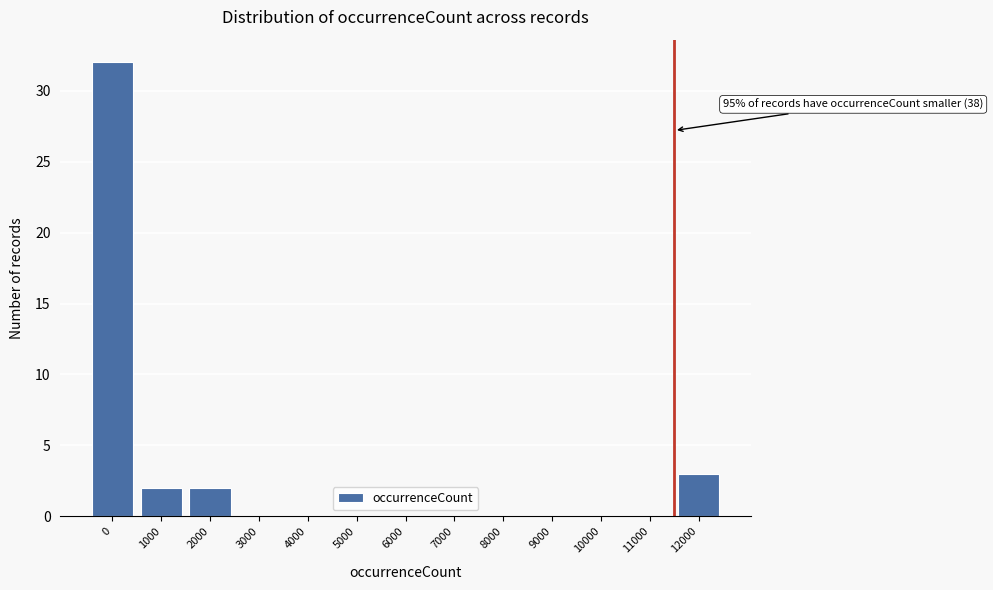

Reading right to left, what are all the values shown in this chart?

12000=3	11000=0	10000=0	9000=0	8000=0	7000=0	6000=0	5000=0	4000=0	3000=0	2000=2	1000=2	0=32